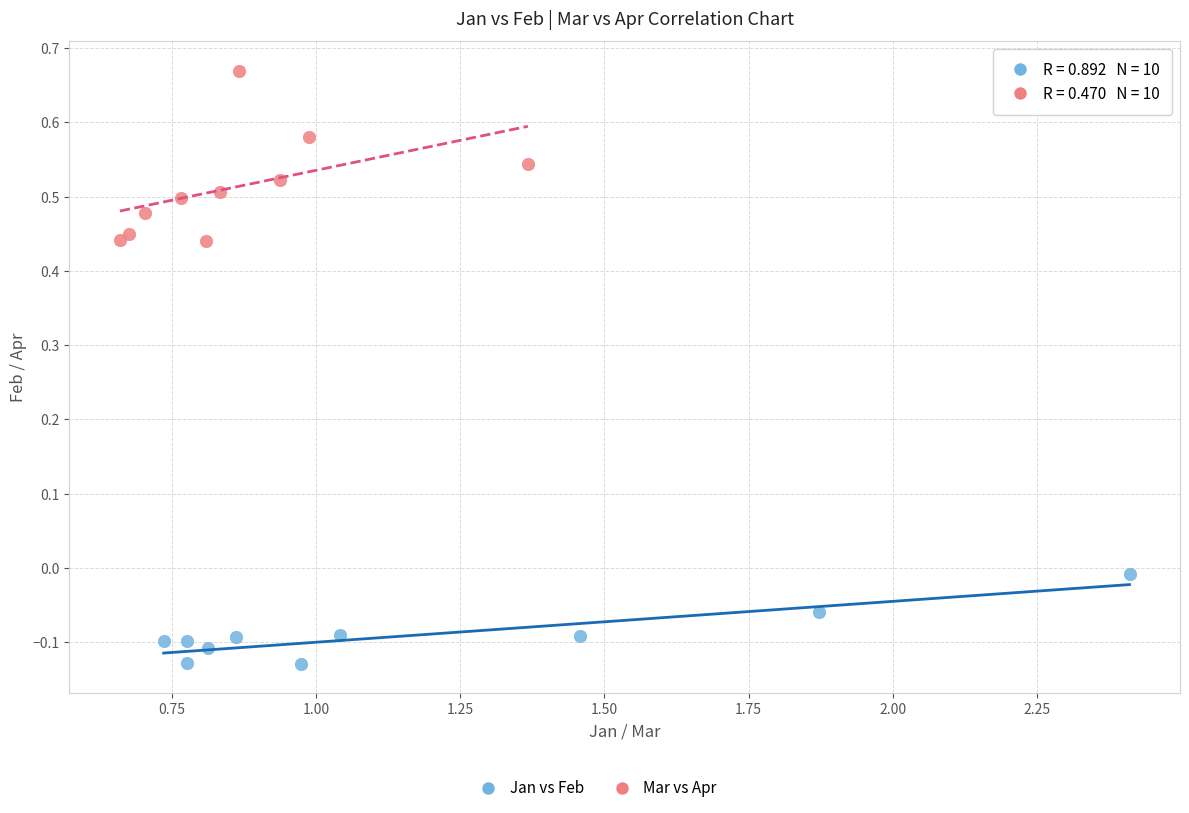

Which series reaches the minimum Y coordinate?

Jan vs Feb